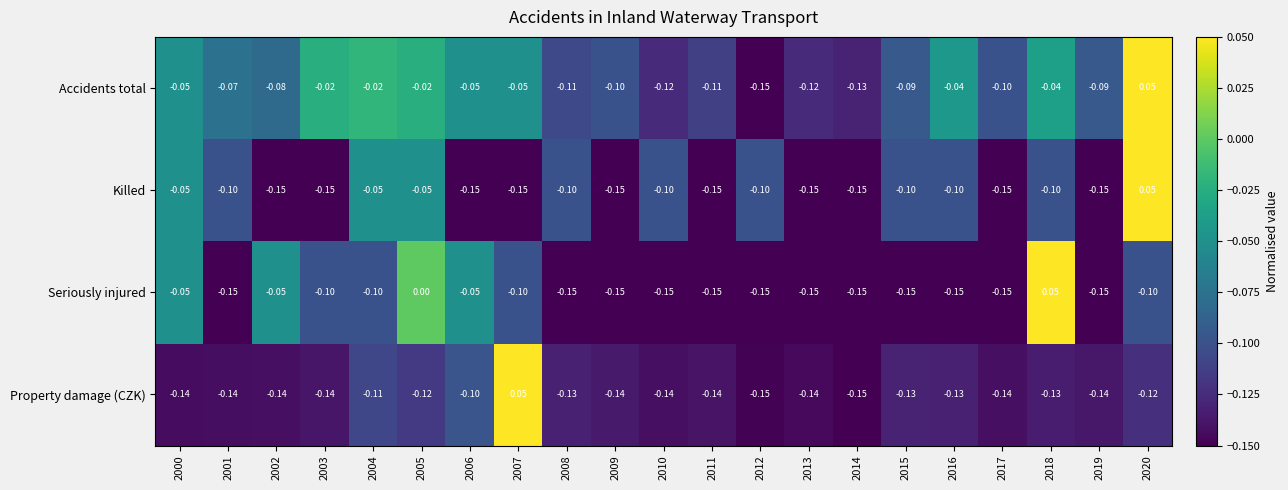

Is the value of Seriously injured at 2002 greater than the value of Killed at 2009?

Yes